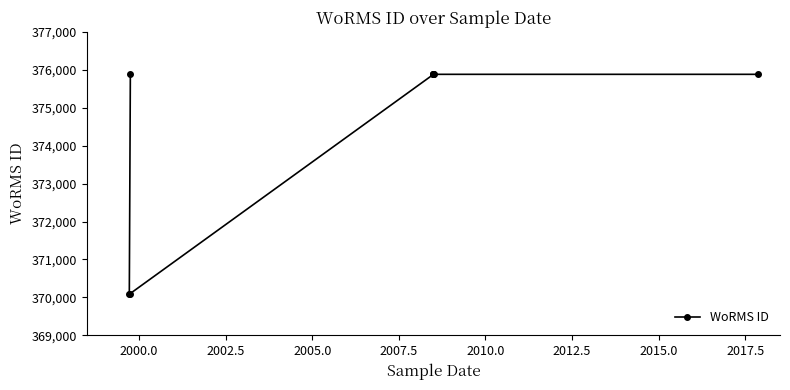

How many lines are shown in the chart?

1